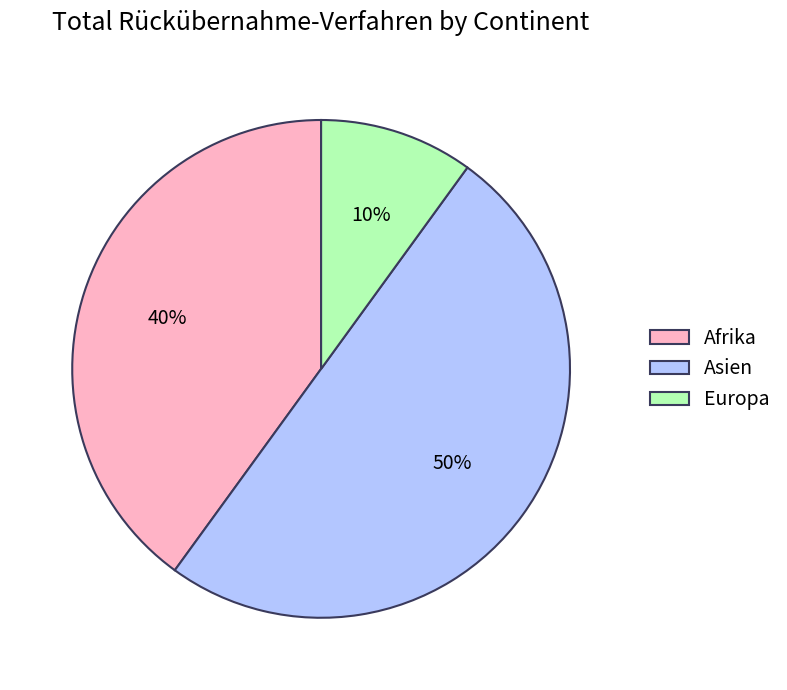

To the nearest percent, what portion does Europa represent?

10%